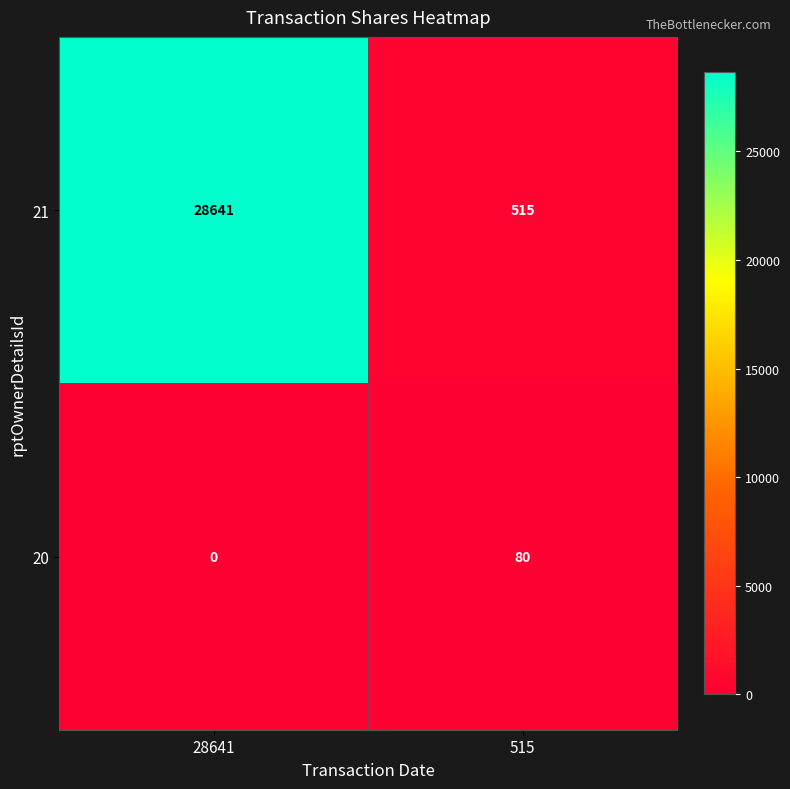

Is it true that 21 equals 28641 at 28641?

True